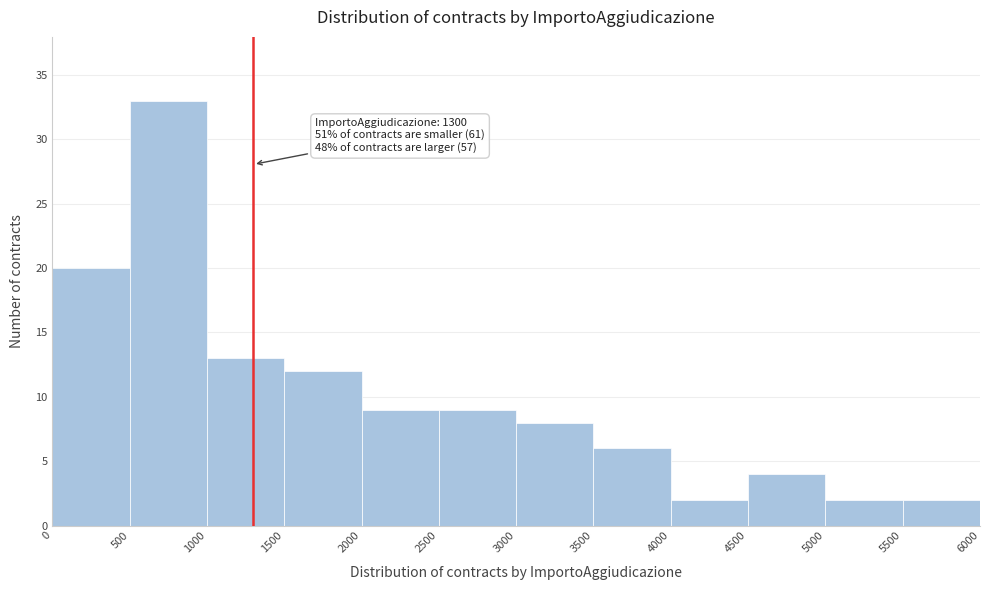

Which range on the x-axis has the tallest bar?

500 to 1000